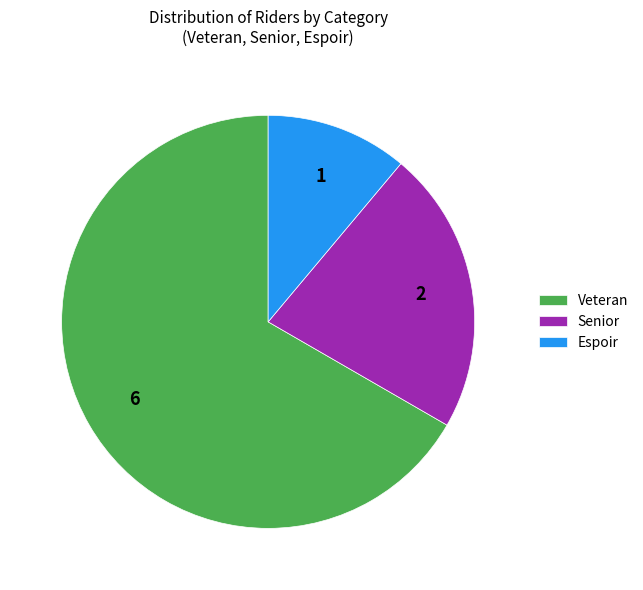

Count the number of slices in the pie.

3